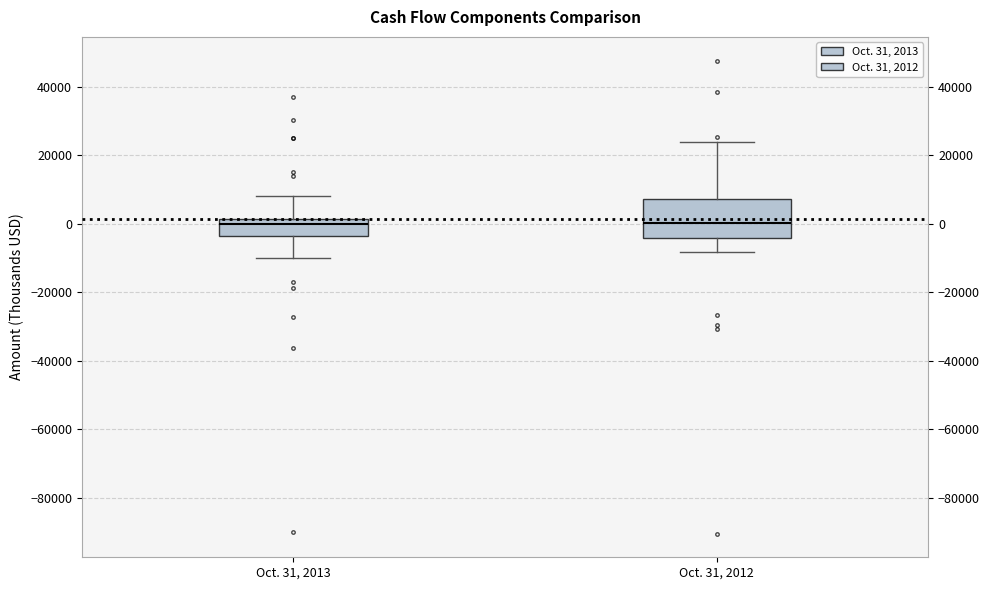

Where does the lower whisker of the box for Oct. 31, 2012 end on the y-axis? The values are not printed on the chart, so give them approximately, as read against the axis.

-8000